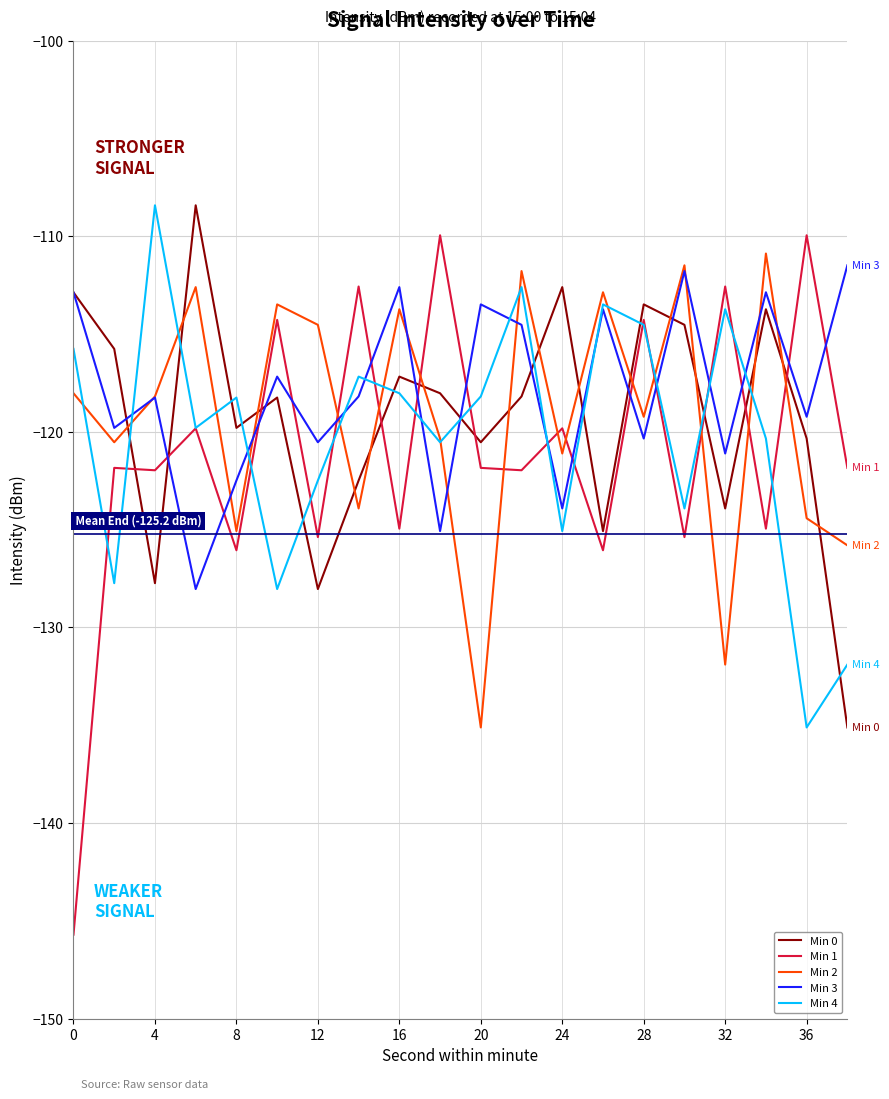

True or false: Min 3 has more than 1 points higher than both neighbors.

True